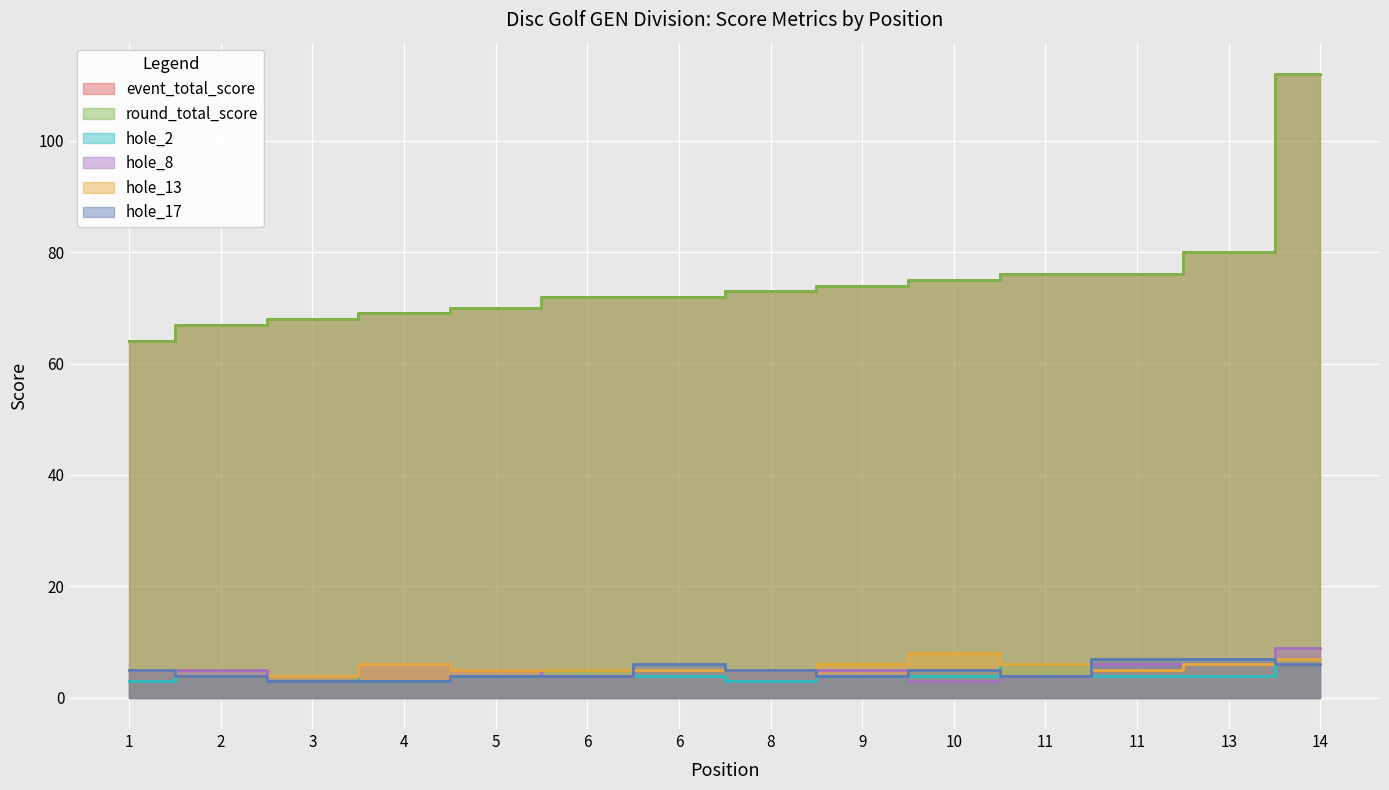

True or false: hole_8 and round_total_score cross at least once.

False